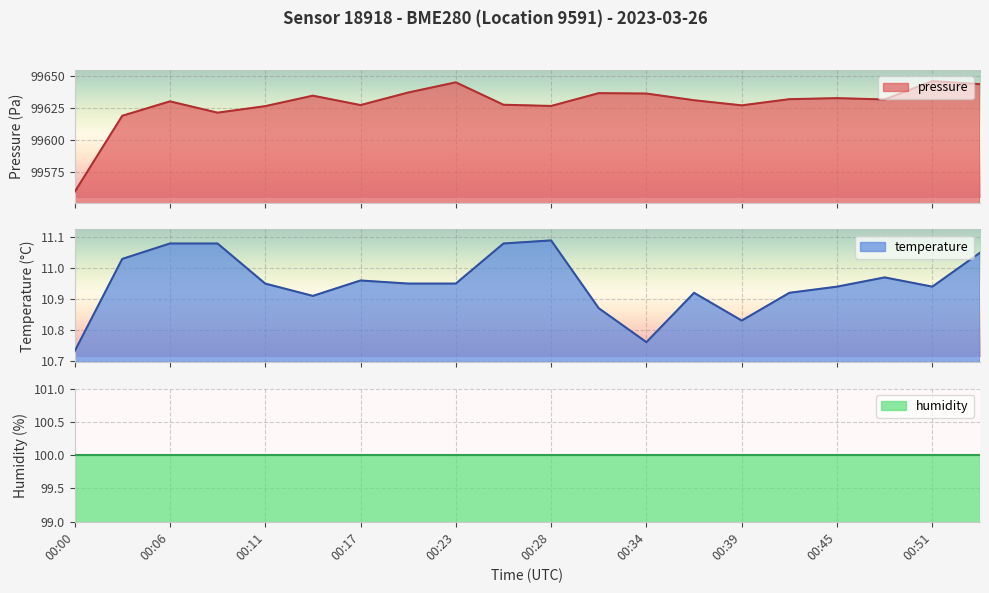

The pressure series shows 54399.8 at 00:51. True or false?

False